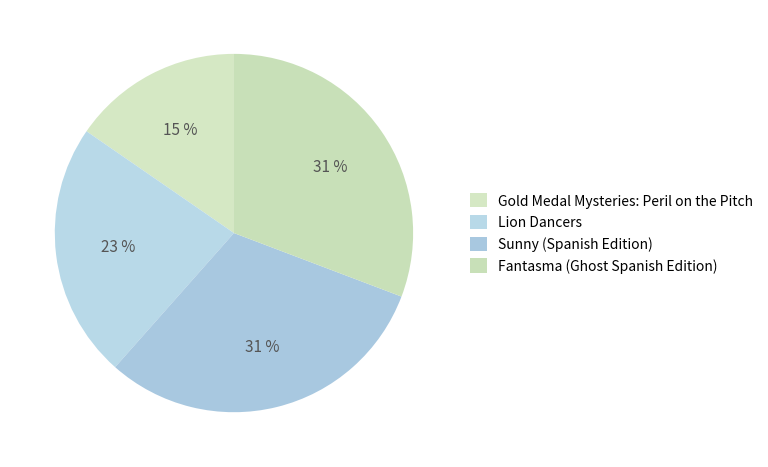

How many slices are in this pie chart?

4